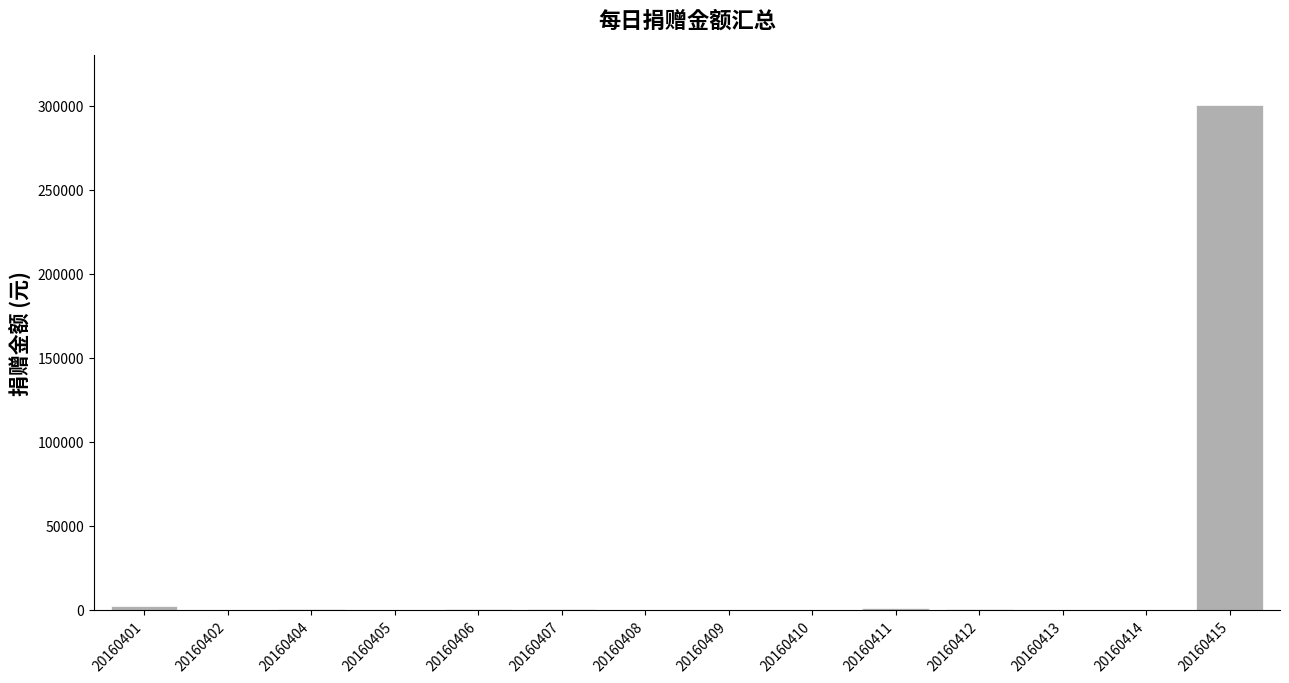

What is the sum of all values?

304283.2